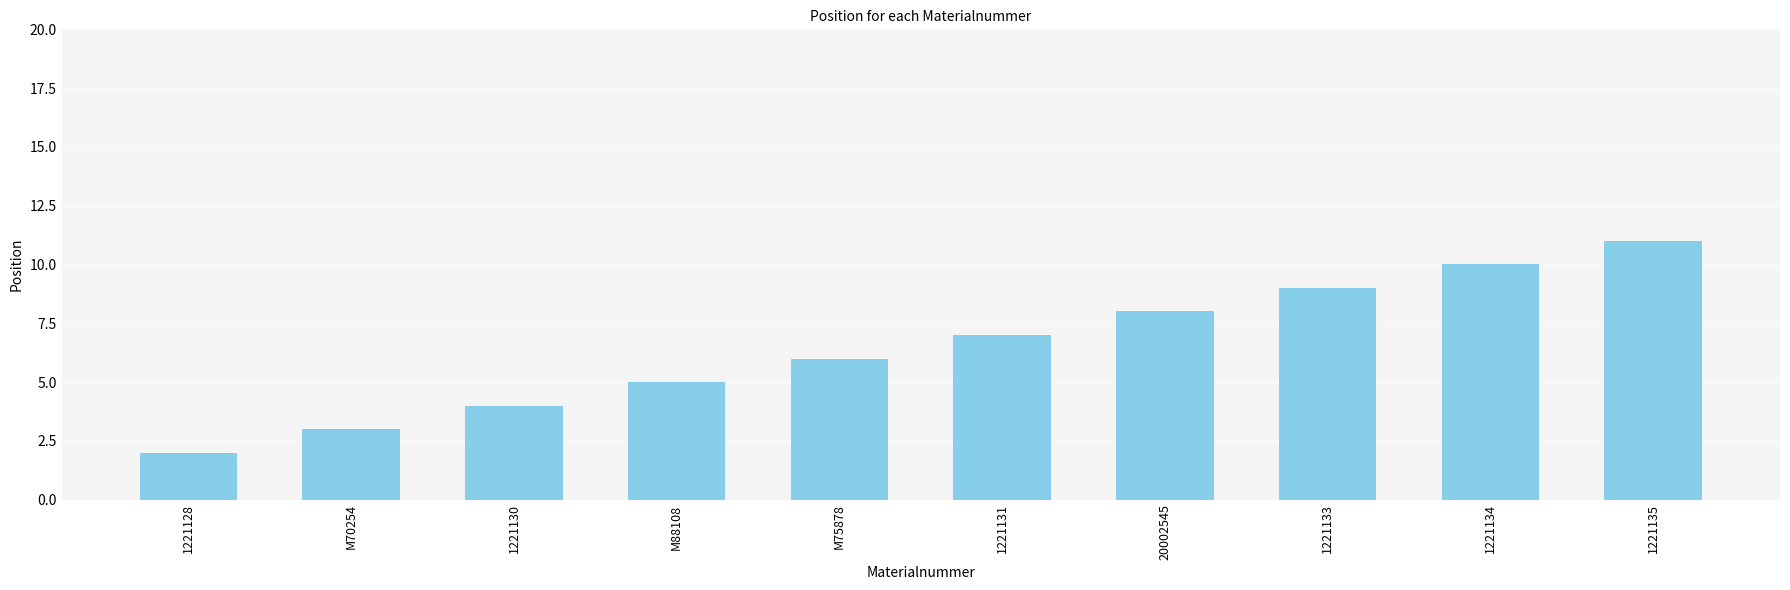

Which category has the lowest value across all series?

1221128